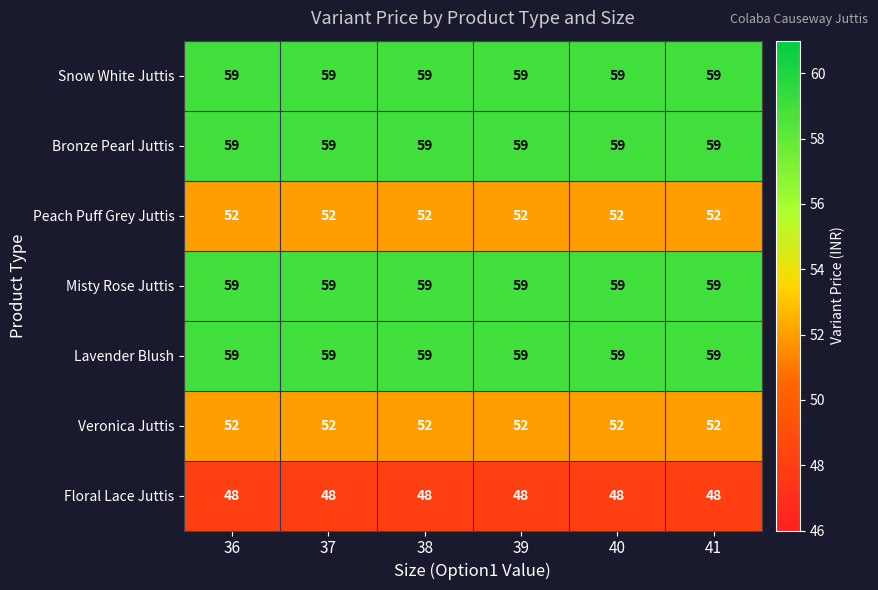

Is it true that Bronze Pearl Juttis equals 22 at 38?

False